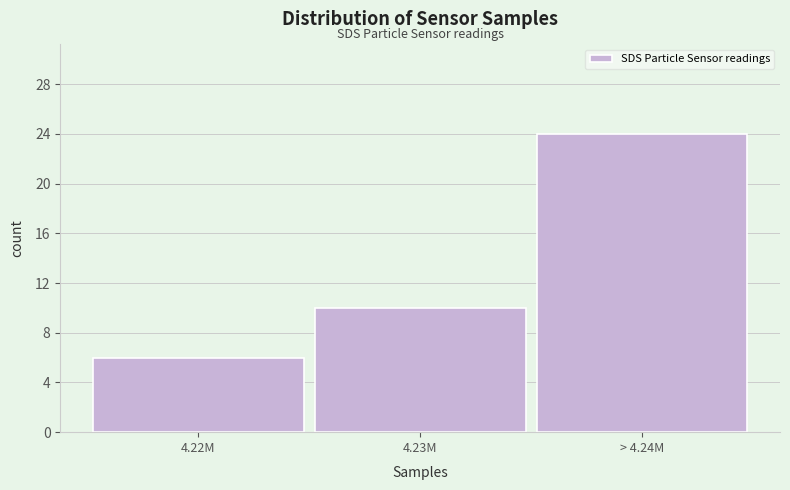

Reading left to right, list all the values displayed in this chart.

6	10	24